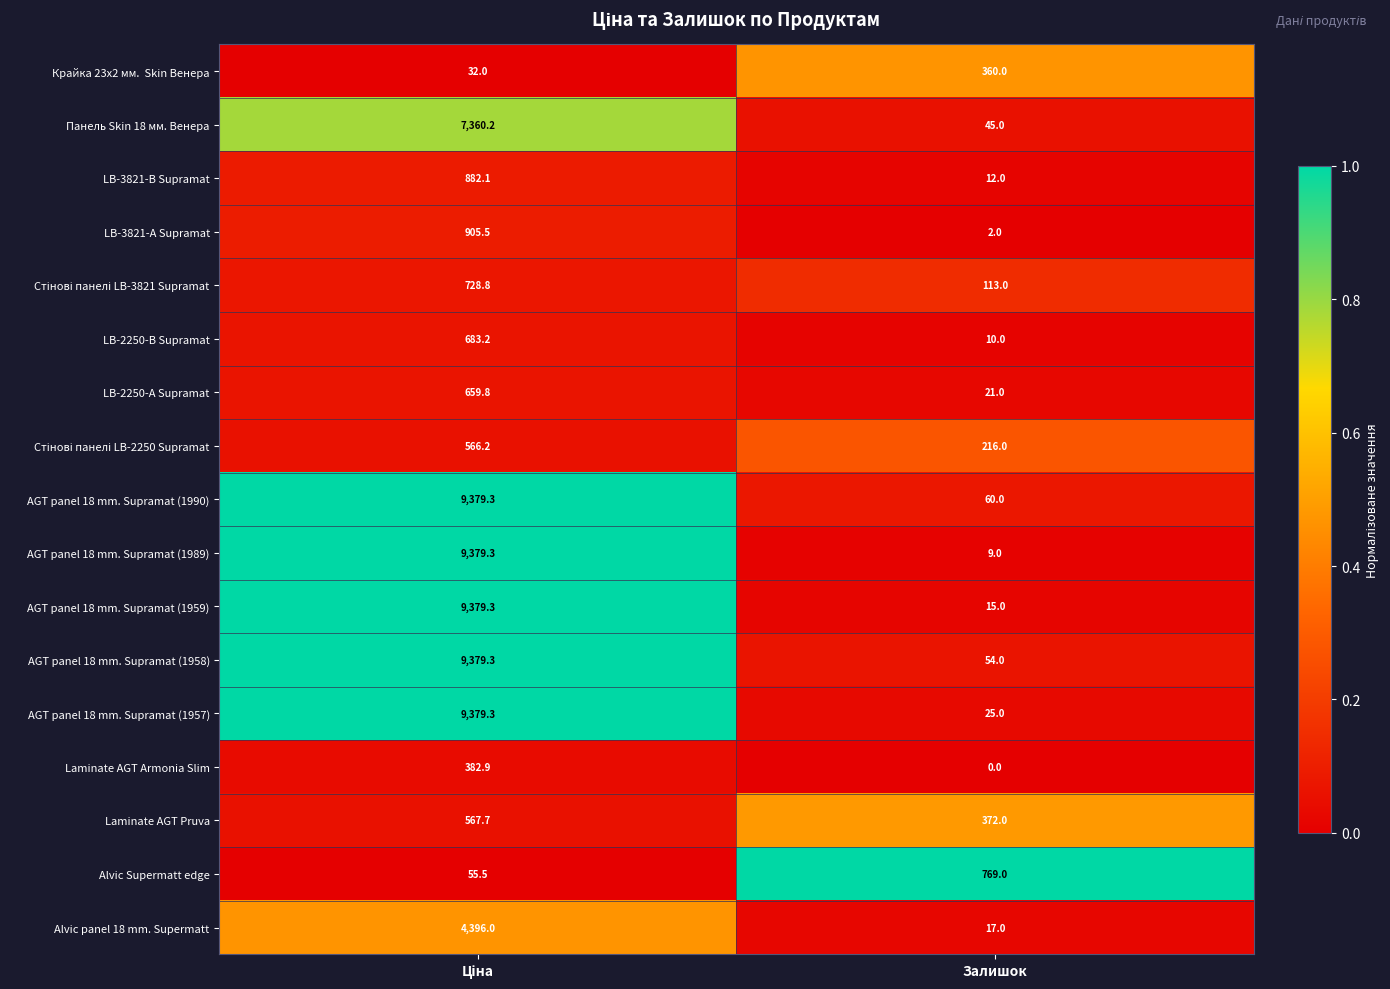

What is the sum of all AGT panel 18 mm. Supramat (1958) values?

9433.3